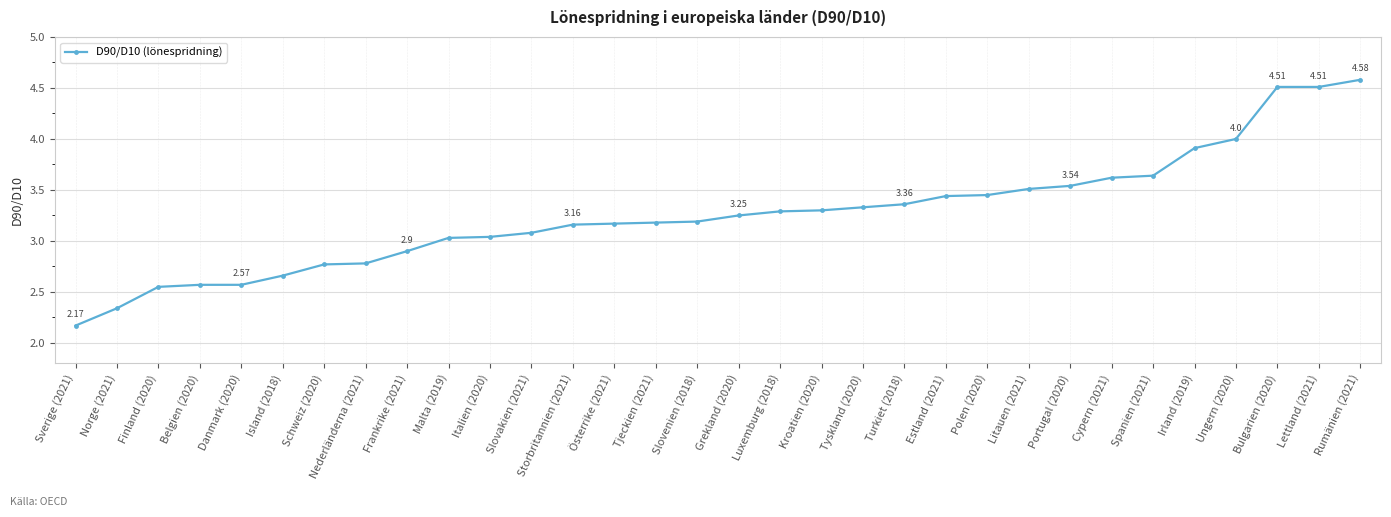

True or false: the data shows 3.2 at Storbritannien (2021).

True